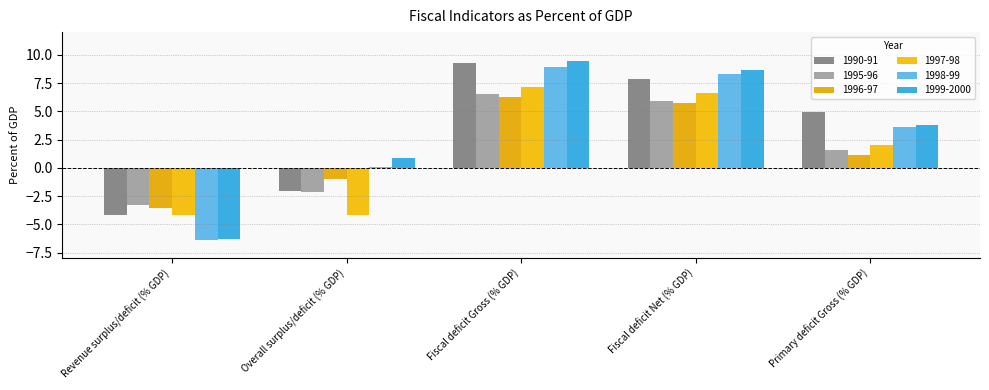

Which category has the lowest value across all series?

Revenue surplus/deficit (% GDP)